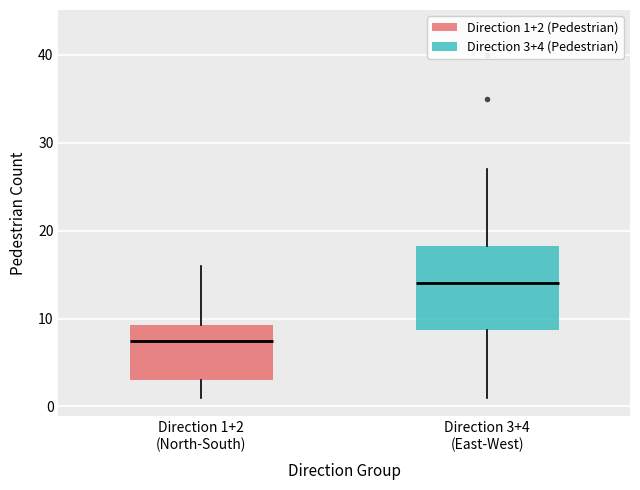

Which box's median line is the lowest?

Direction 1+2 (North-South)